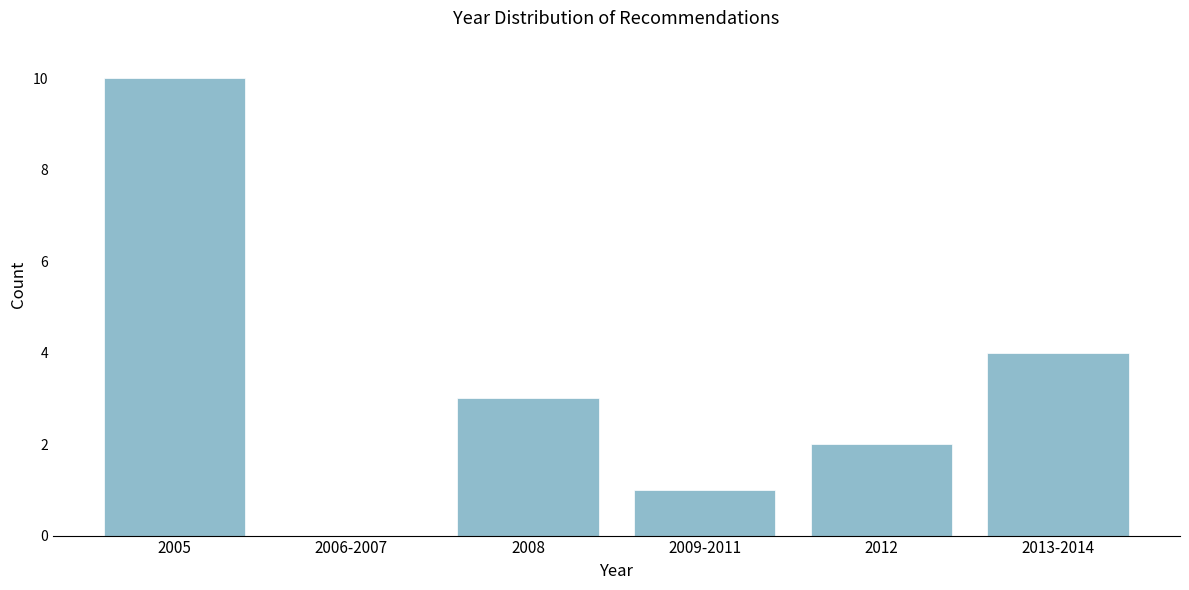

Reading left to right, list all the values displayed in this chart.

2005=10	2006-2007=0	2008=3	2009-2011=1	2012=2	2013-2014=4